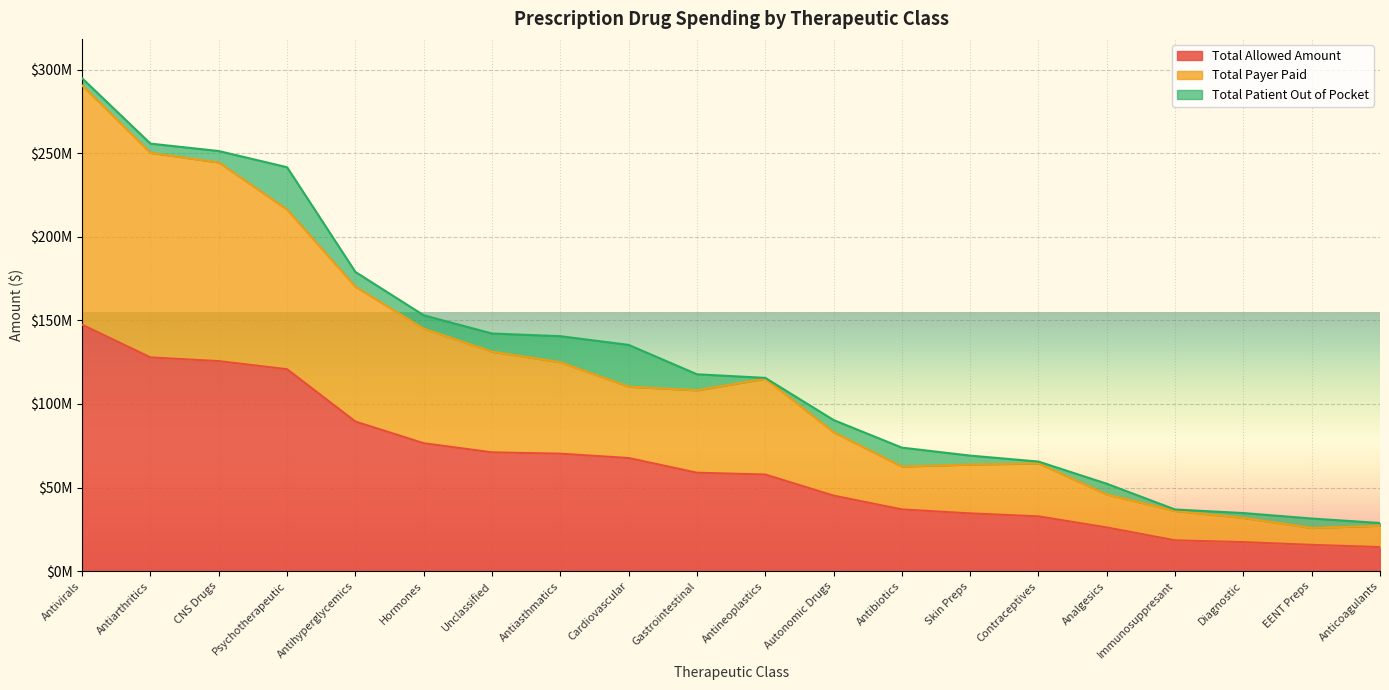

At how many categories does at least one series exceed 232072705?

3